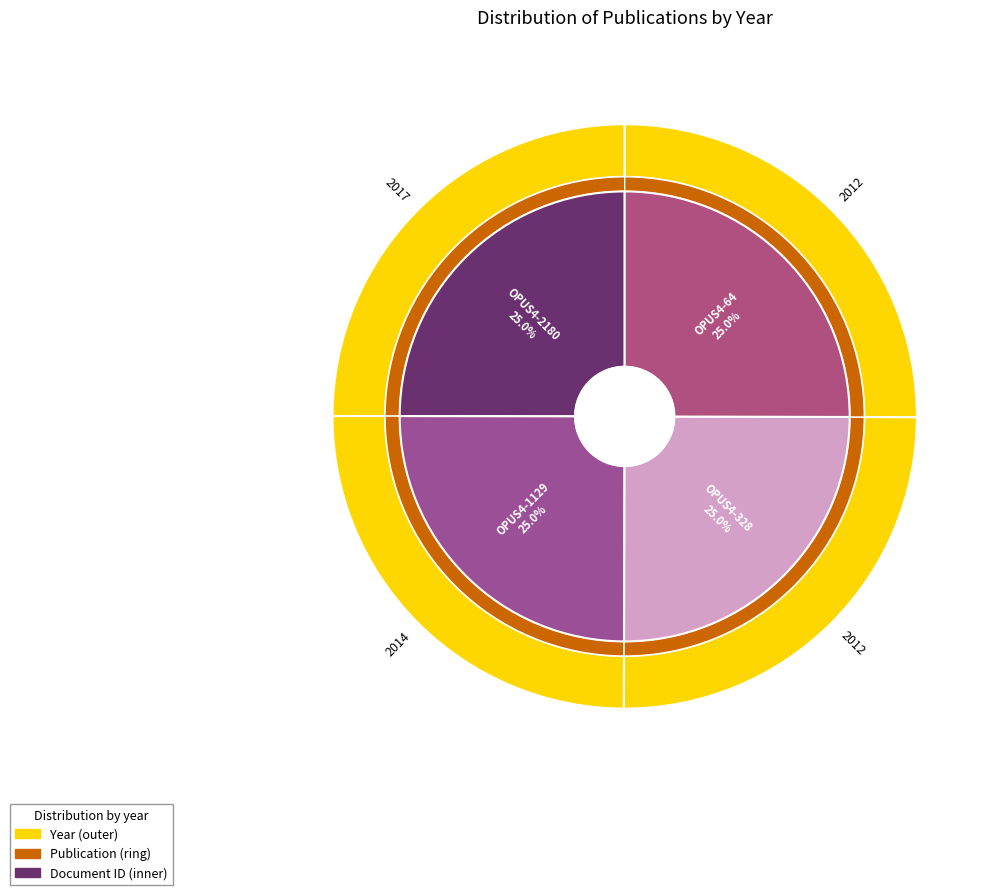

Combined, what portion of the pie is OPUS4-2180 and OPUS4-1129?

50.0%